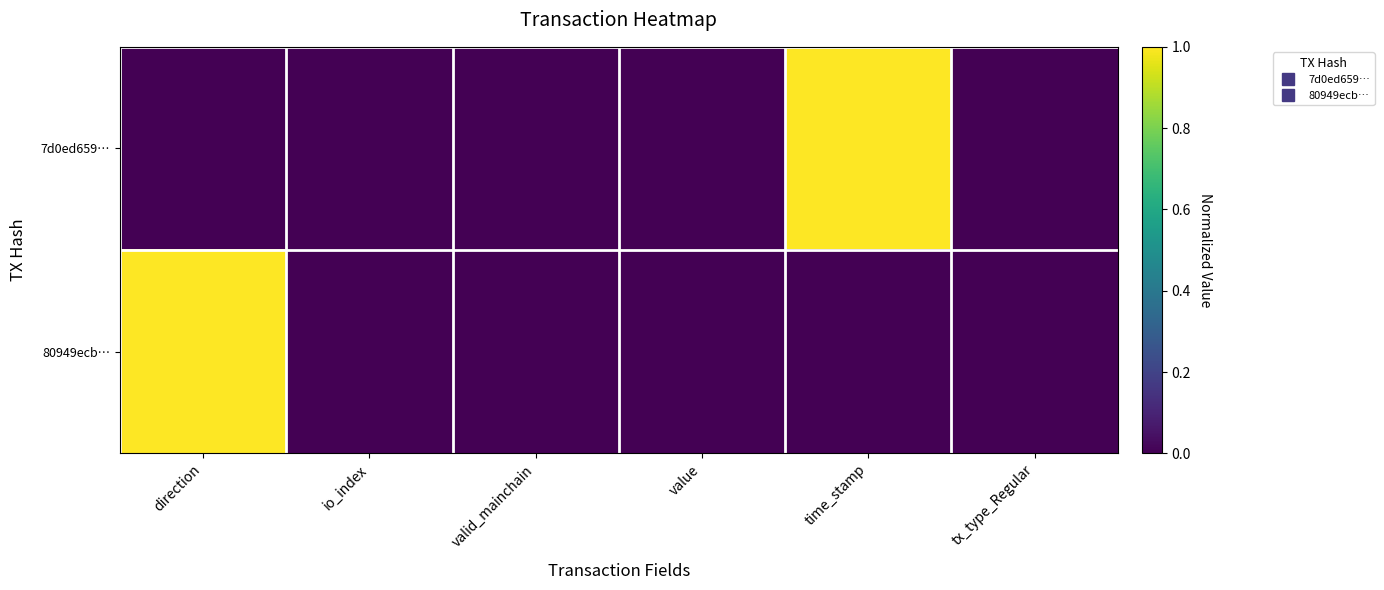

Reading right to left, what are all the values shown in this chart?

7d0ed659…: tx_type_Regular=0	time_stamp=1	value=0	valid_mainchain=0	io_index=0	direction=0
80949ecb…: tx_type_Regular=0	time_stamp=0	value=0	valid_mainchain=0	io_index=0	direction=1